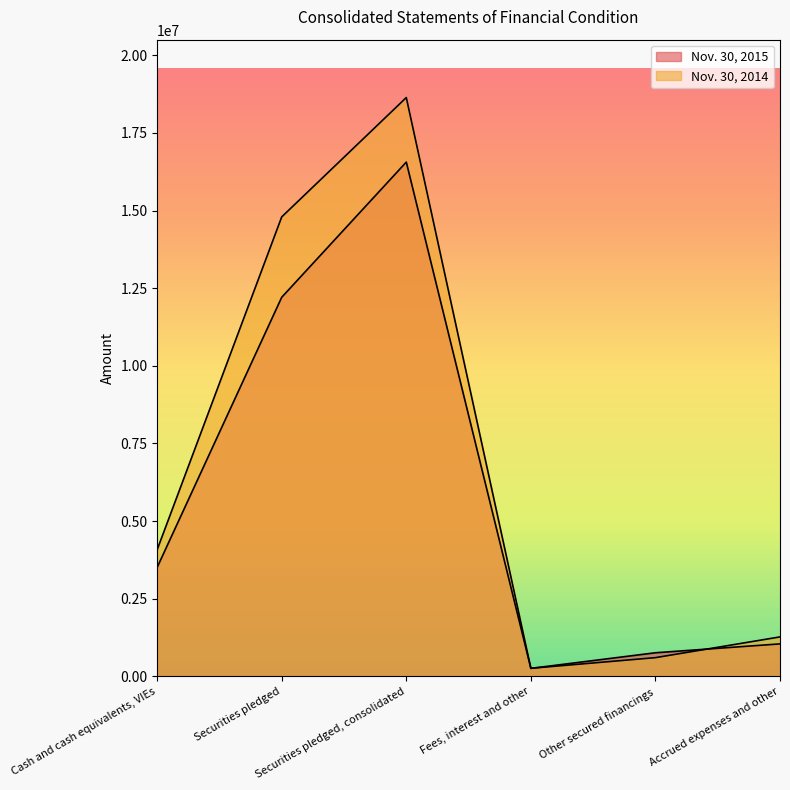

What is the difference between the highest and lowest values at Fees, interest and other?

1513